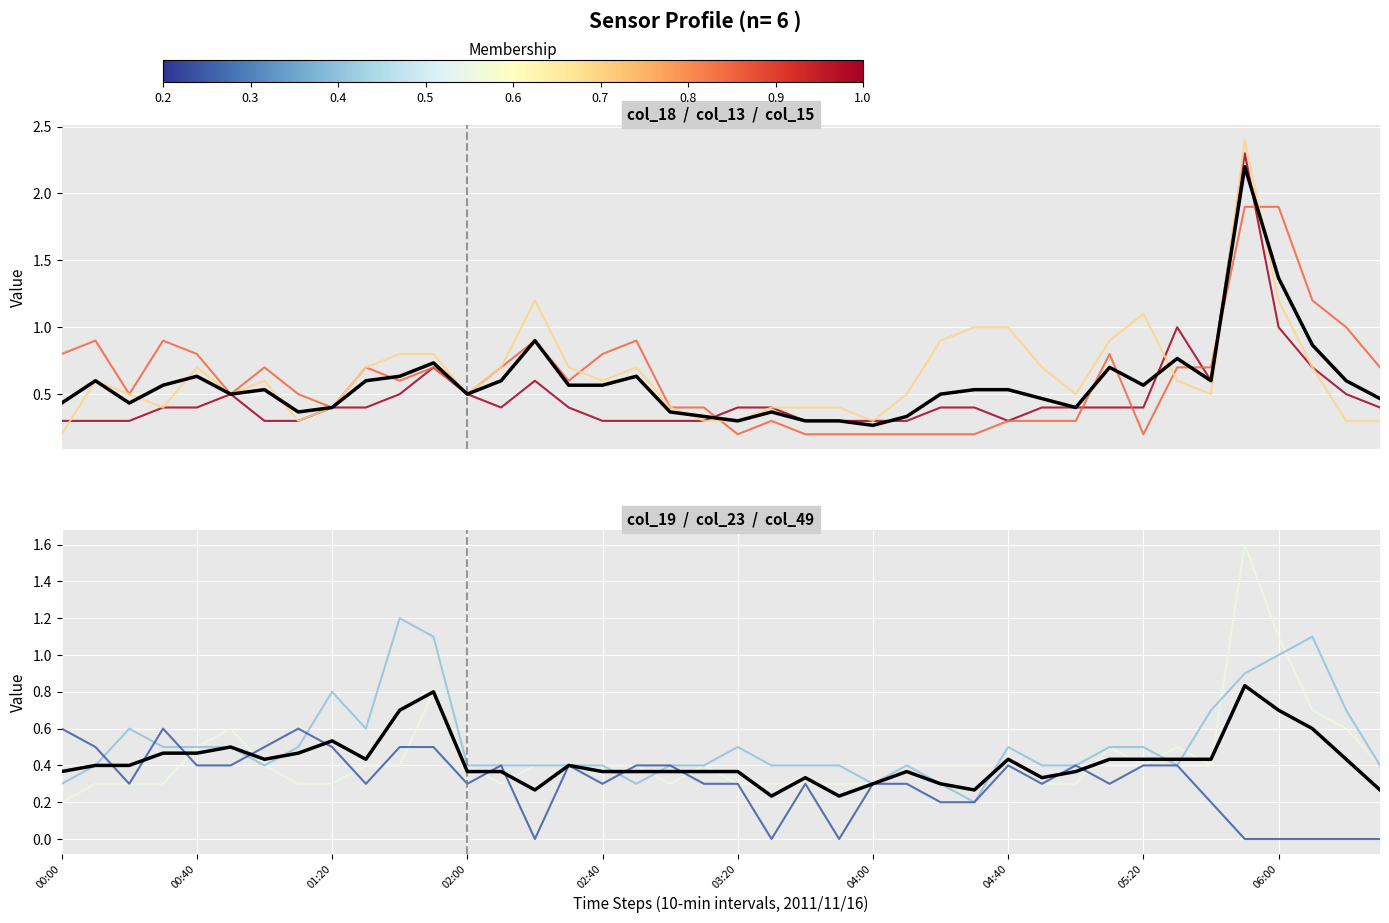

The value of col_49 at 2011/11/16 01:00 is 0.5. True or false?

True